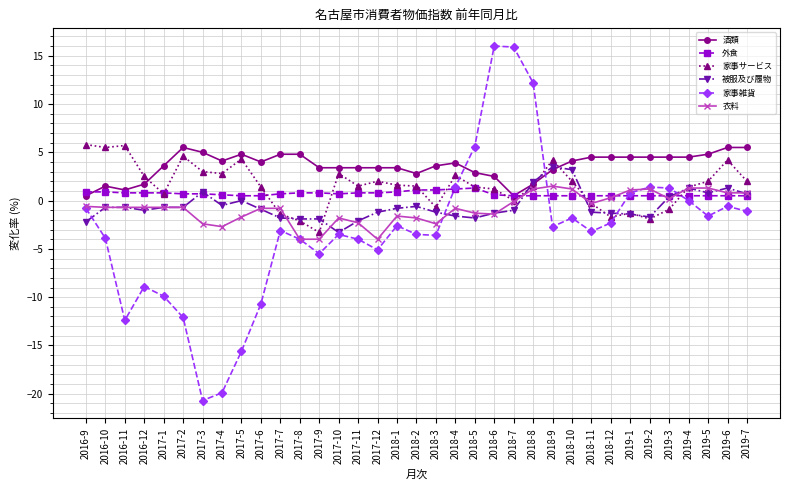

Which series changed the most between 2017-1 and 2017-8?

家事雑貨